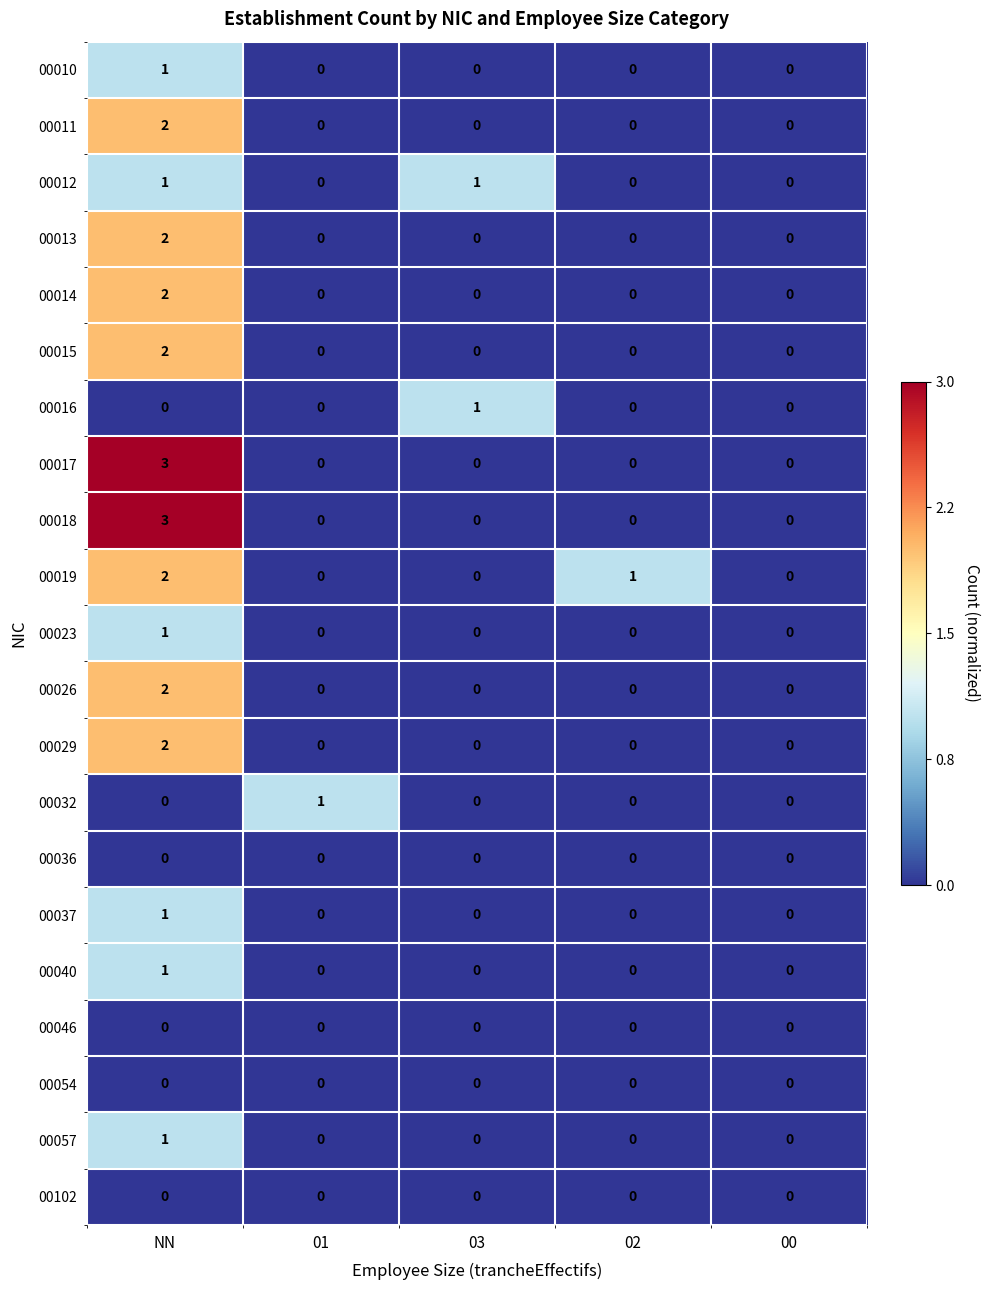

The value of 00102 at NN is 0. True or false?

True